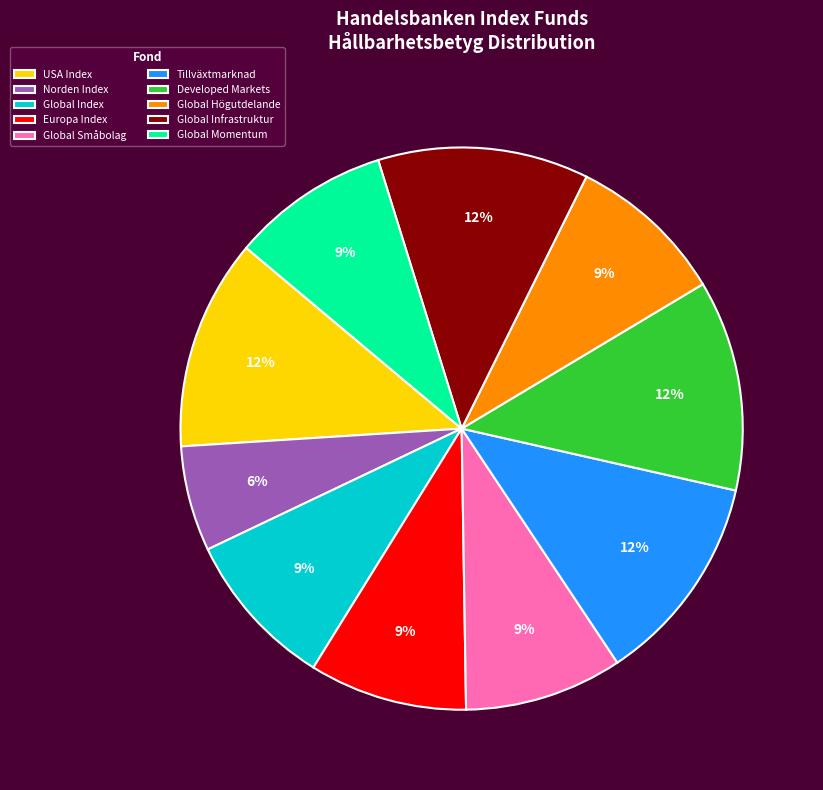

What percentage is the Developed Markets slice, to the nearest percent?

12%